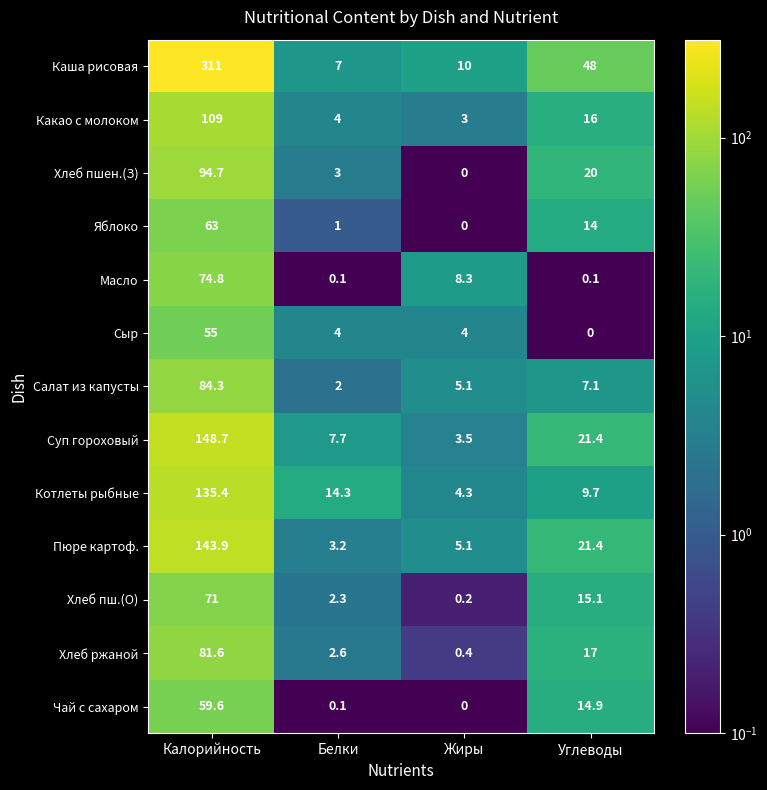

True or false: Пюре картоф. has a value of 5.6 at Белки.

False